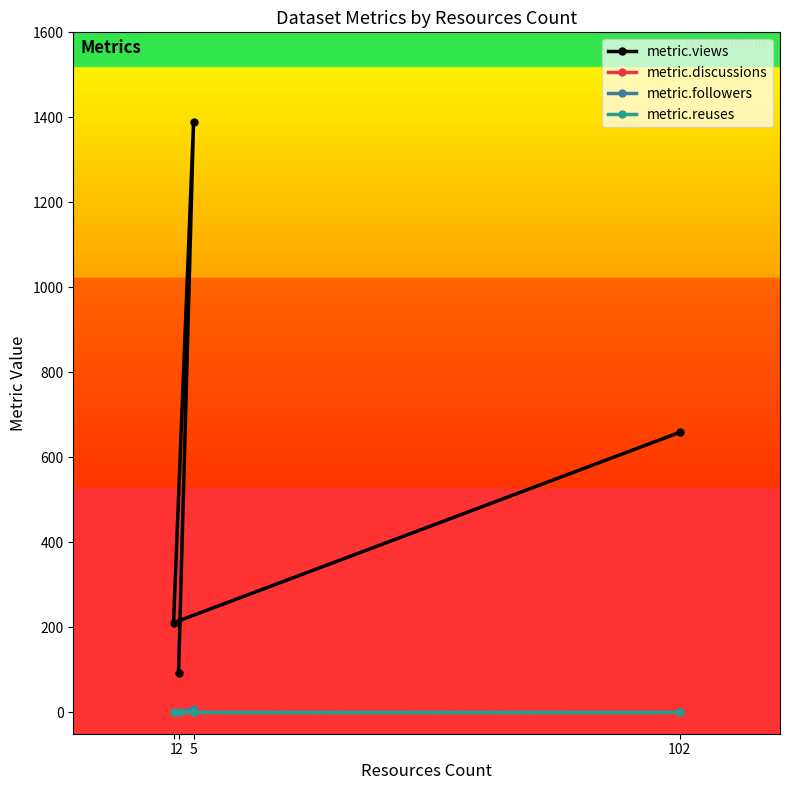

What is the minimum value for metric.views?

92